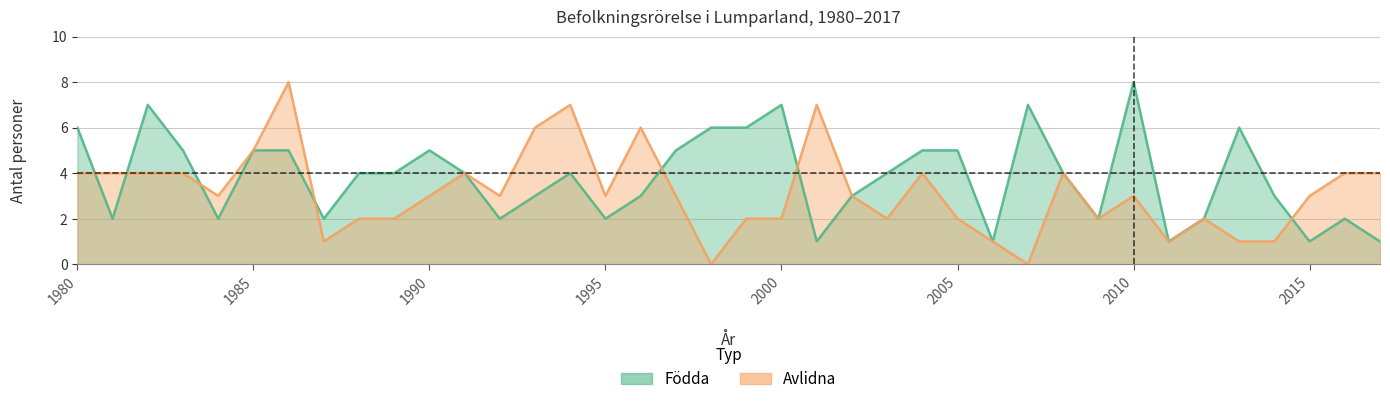

How many values in the Födda series are below 4?

17